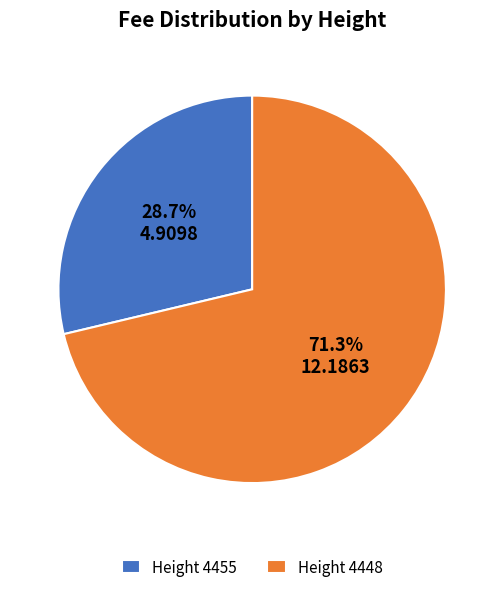

Is the sum of Height 4455 and Height 4448 greater than half?

Yes